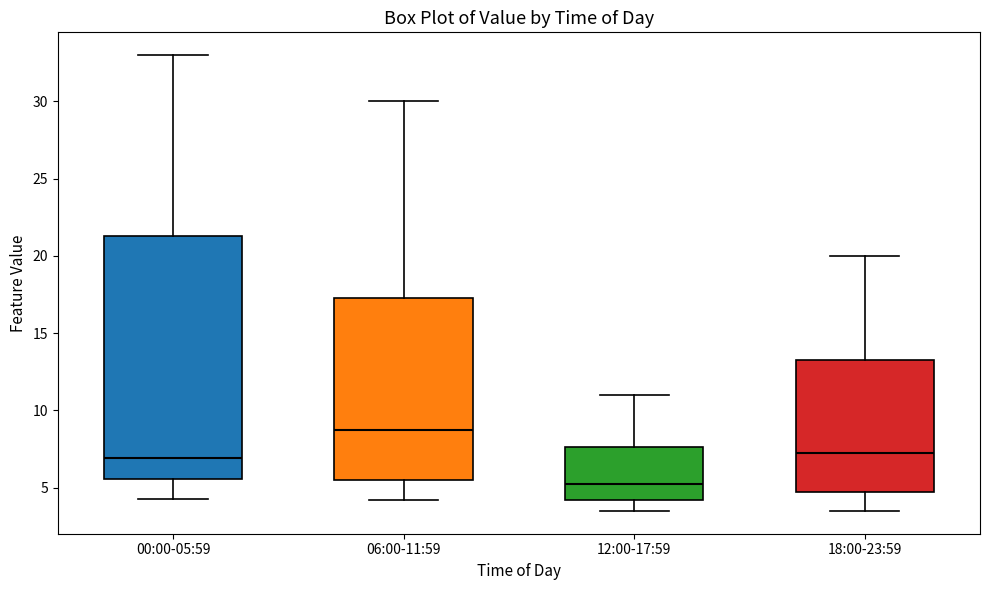

Reading left to right, read every box against the y-axis: the position of its median line, the range the box covers, and the ends of its whiskers. The values are not printed on the chart, so give them approximately, as read against the axis.

00:00-05:59: median 7.0, box 5.5 to 21.5, whiskers 4.5 to 33.0
06:00-11:59: median 9.0, box 5.5 to 17.5, whiskers 4.0 to 30.0
12:00-17:59: median 5.5, box 4.0 to 7.5, whiskers 3.5 to 11.0
18:00-23:59: median 7.5, box 5.0 to 13.5, whiskers 3.5 to 20.0